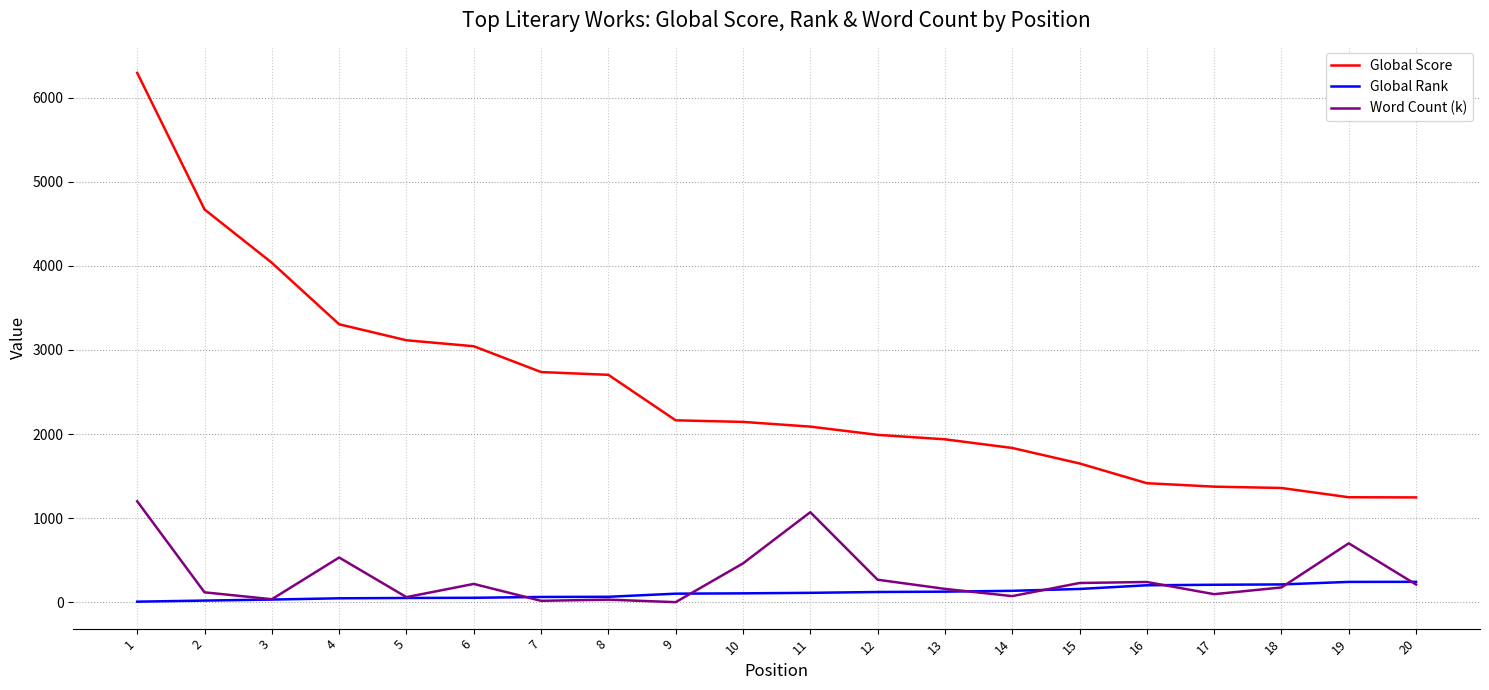

Which series has the largest total across all categories?

Global Score